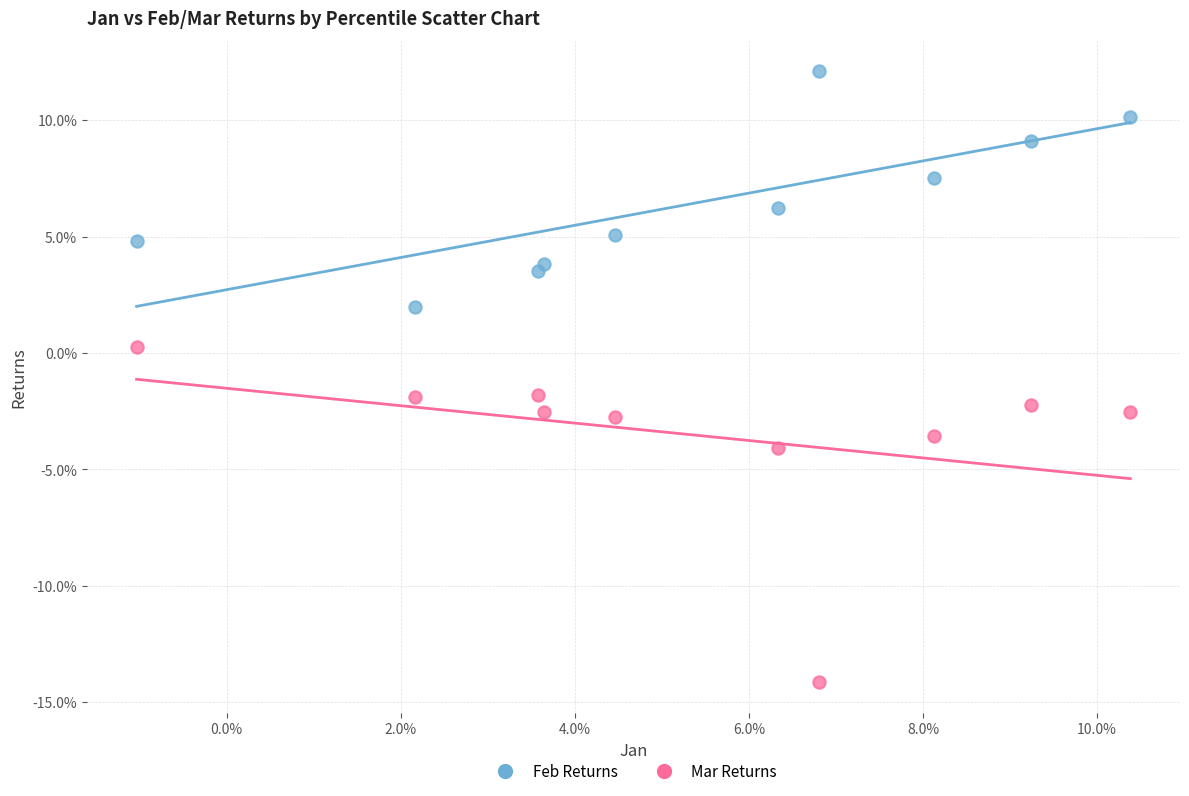

Which series reaches the maximum Y coordinate?

Feb Returns